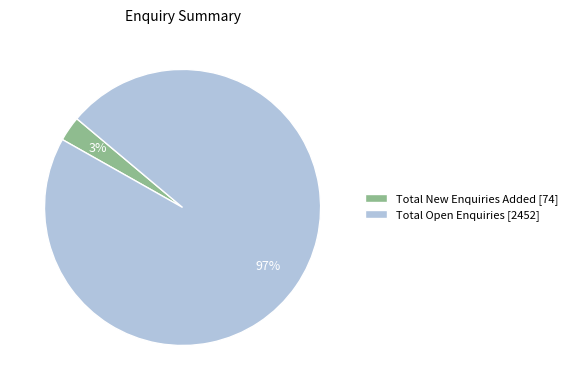

To the nearest percent, what is the combined percentage of Total Open Enquiries [2452] and Total New Enquiries Added [74]?

100%